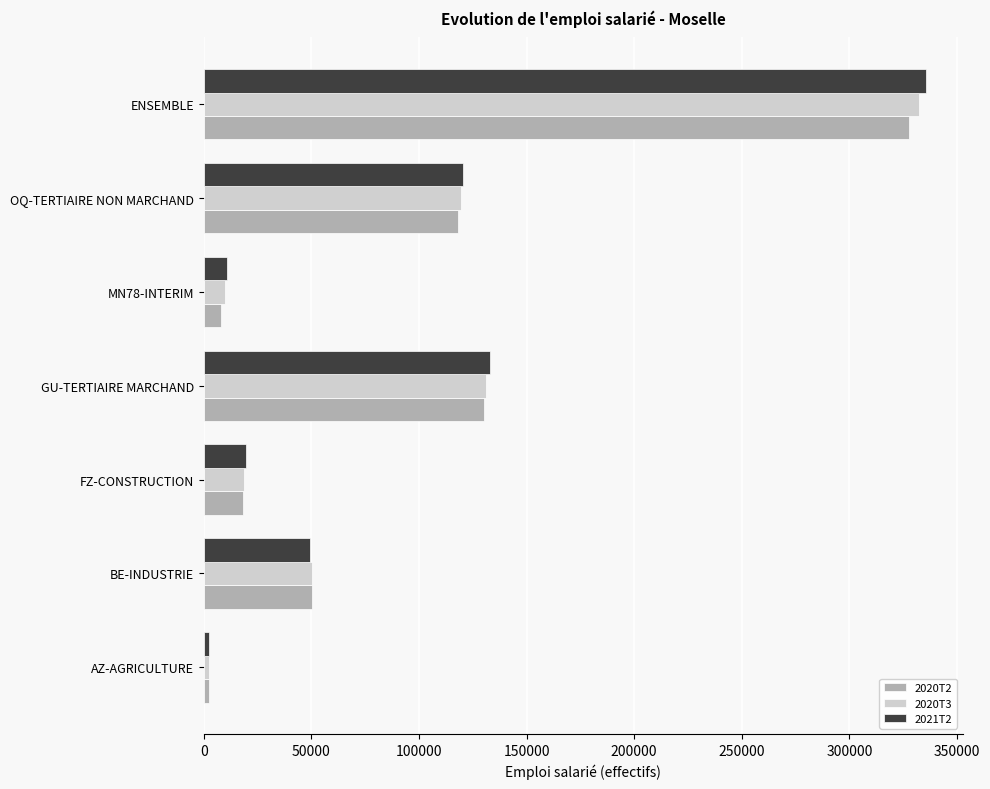

At which category is the sum across all series the highest?

ENSEMBLE